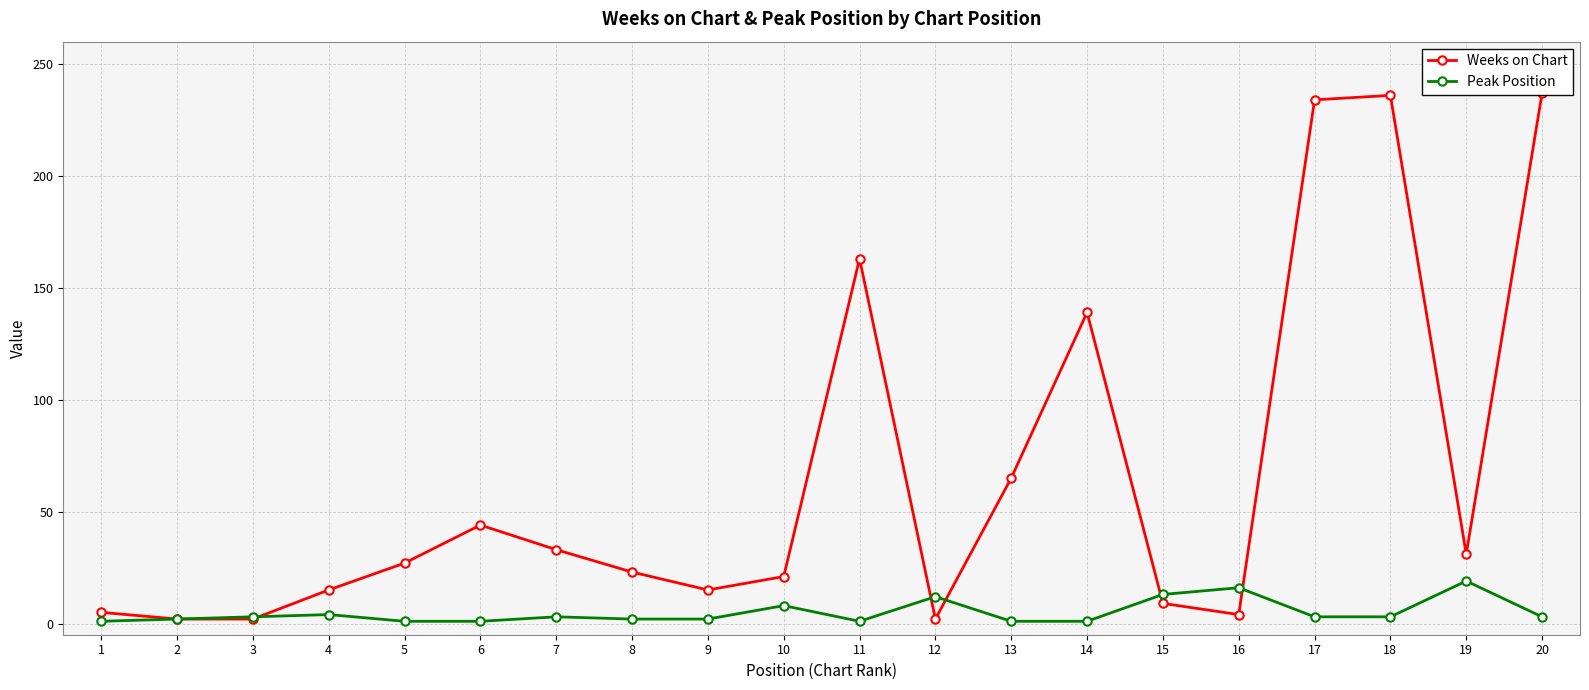

Does the chart display data point markers on the line(s)?

Yes